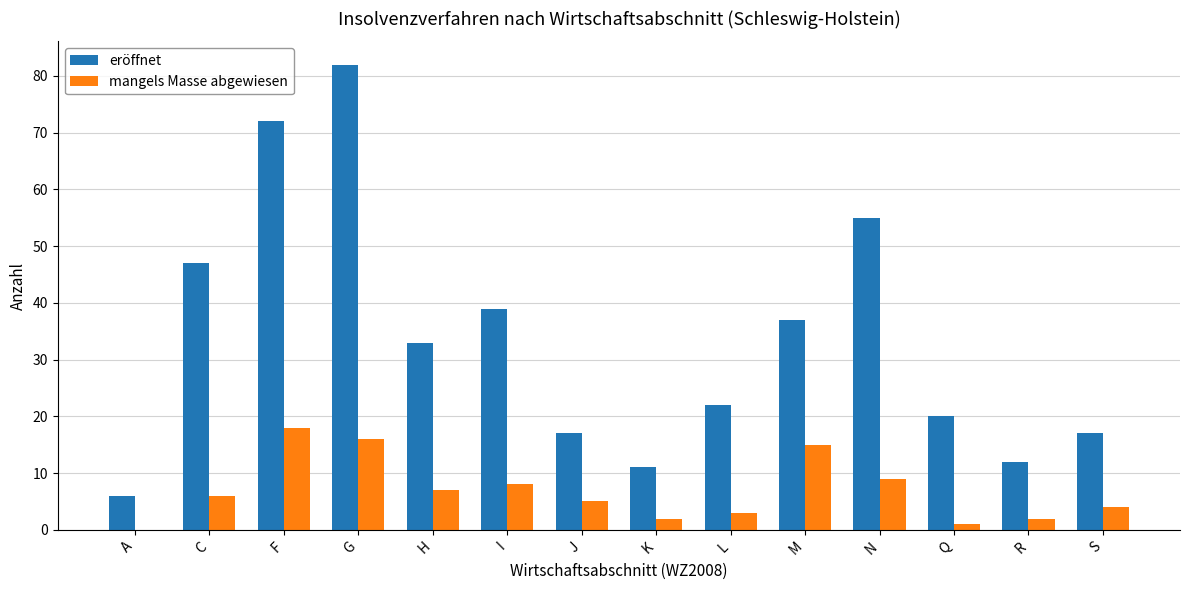

What is the greatest value displayed?

82